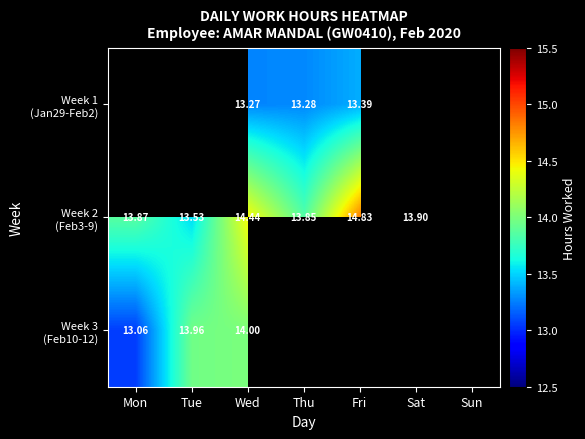

Count the number of data series in this chart.

3